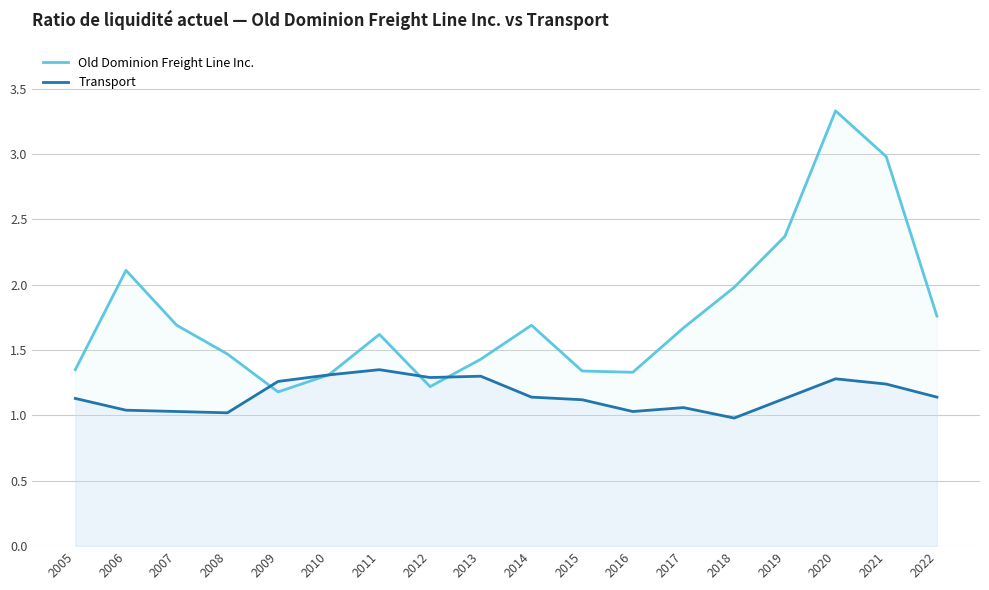

At which category does Transport reach its first local peak?

2011